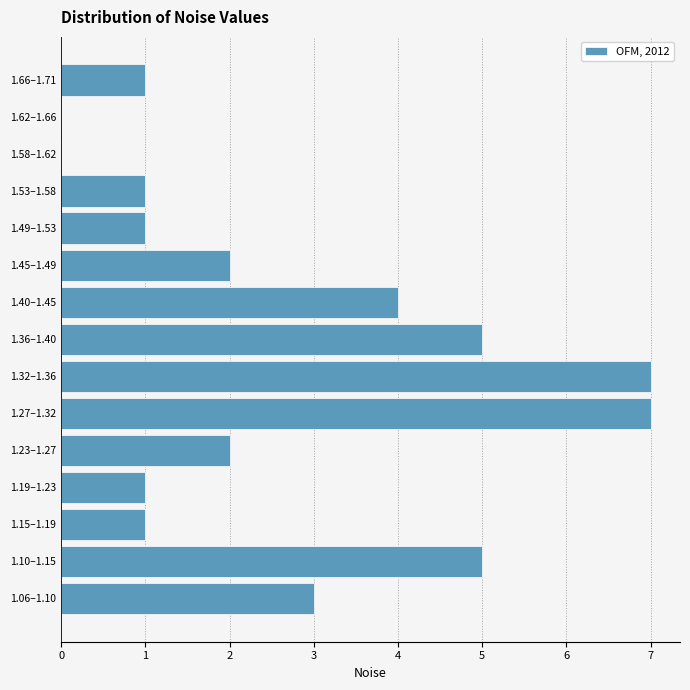

Reading bottom to top, extract all data points from this chart.

1.06–1.10=3	1.10–1.15=5	1.15–1.19=1	1.19–1.23=1	1.23–1.27=2	1.27–1.32=7	1.32–1.36=7	1.36–1.40=5	1.40–1.45=4	1.45–1.49=2	1.49–1.53=1	1.53–1.58=1	1.58–1.62=0	1.62–1.66=0	1.66–1.71=1